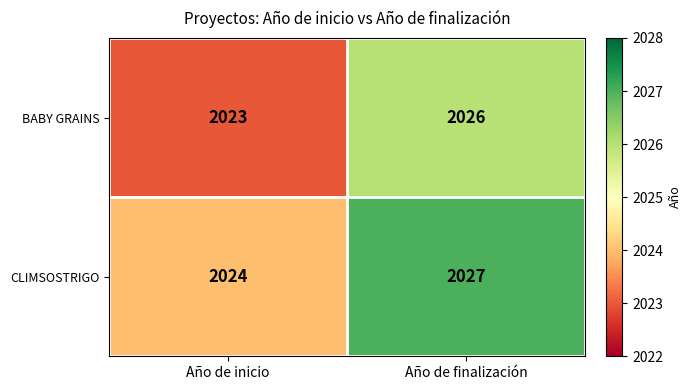

What value does the BABY GRAINS series have at Año de inicio?

2023